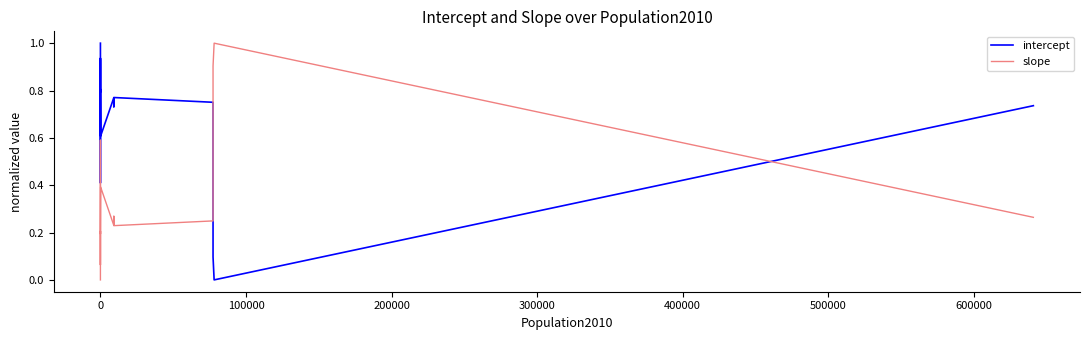

Reading left to right, list all the values displayed in this chart.

intercept: 1.0	1.0	0.4	0.9	0.9	0.8	0.8	0.6	0.8	0.7	0.8	0.8	0.1	0.0	0.7
slope: 0.0	0.0	0.6	0.1	0.1	0.2	0.2	0.4	0.2	0.3	0.2	0.2	0.9	1.0	0.3